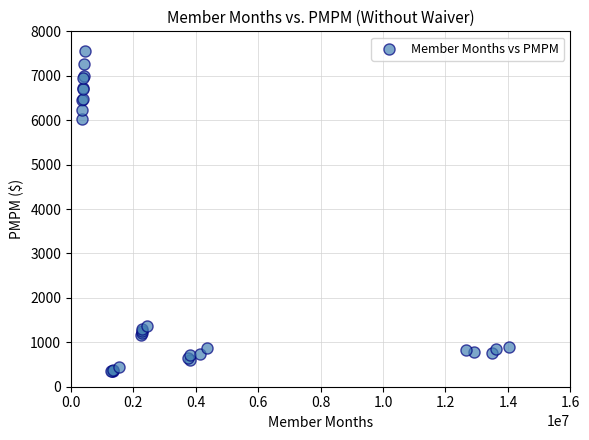

What Y value in the scatter plot is closest to 3952?

6017.0